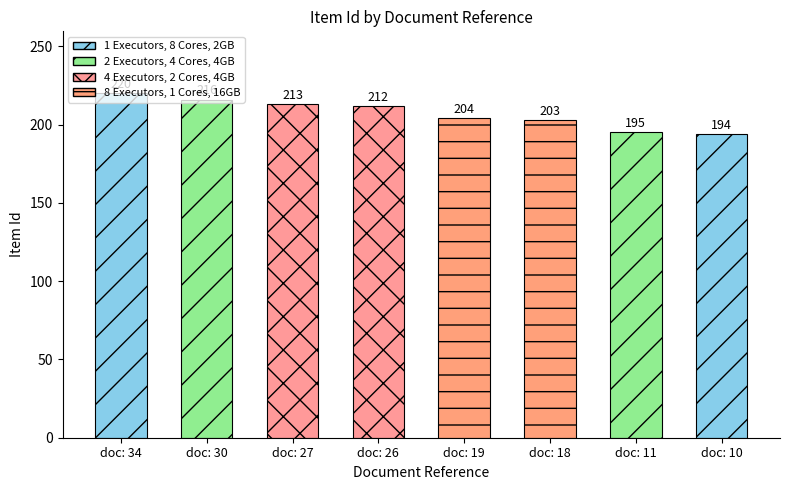

Reading left to right, transcribe all the data shown in this chart.

220	216	213	212	204	203	195	194